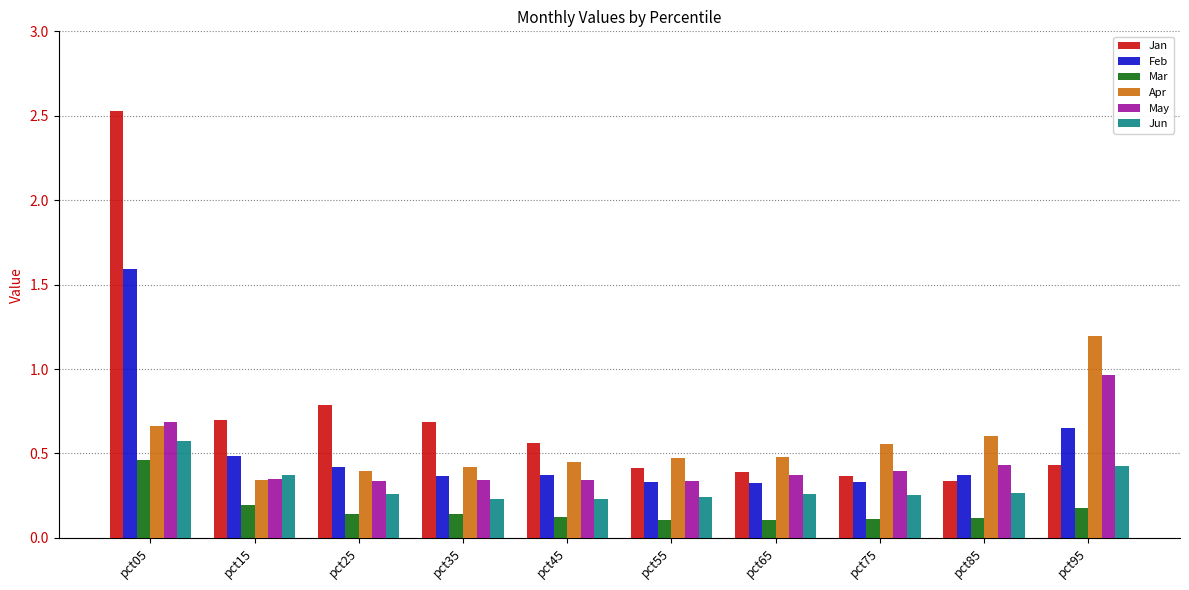

How many bars are there in total?

60